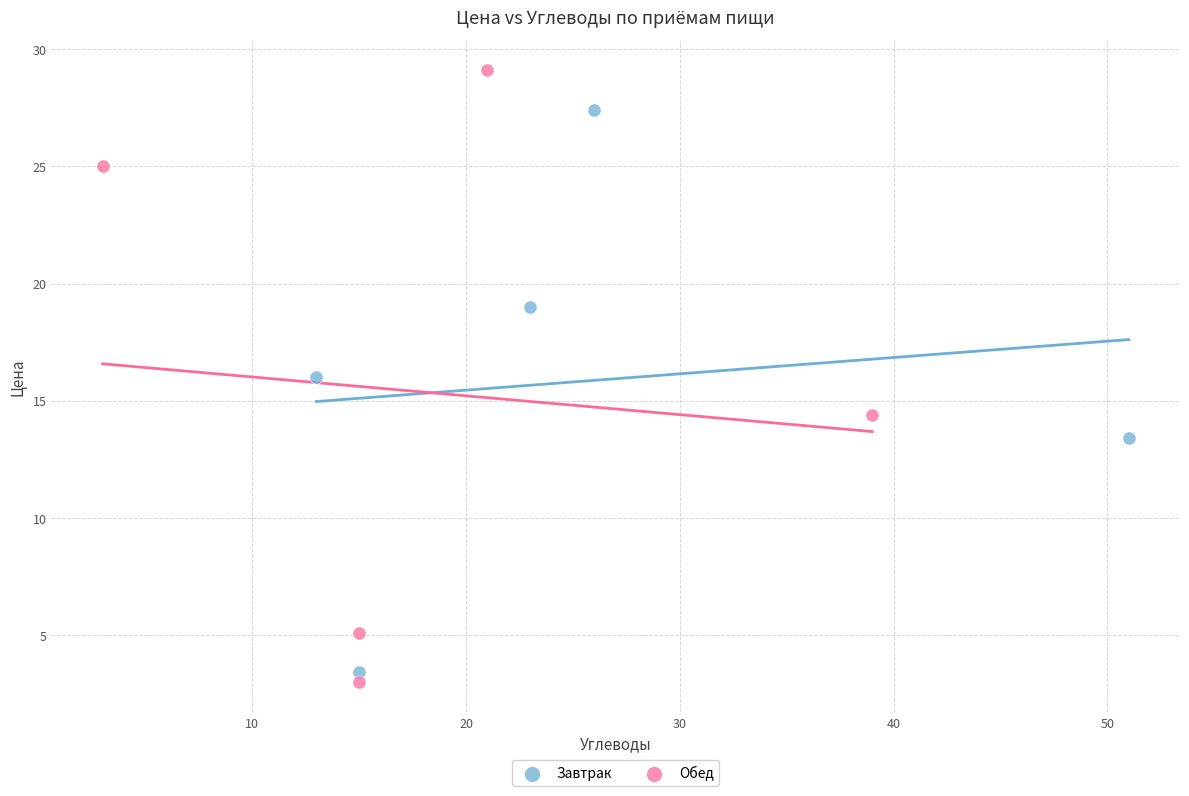

Which series contains the highest Y value?

Обед